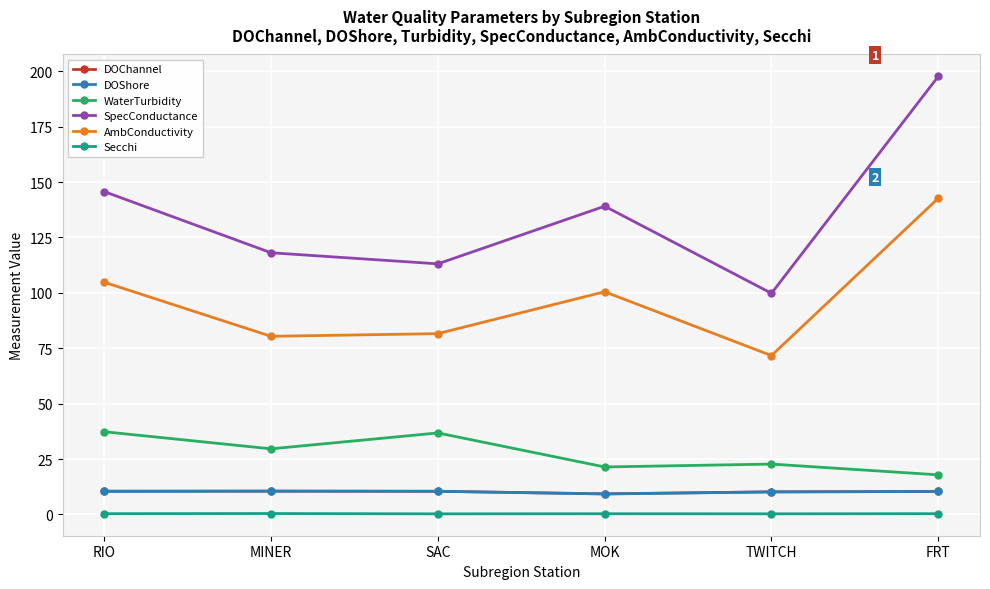

At how many categories does at least one series exceed 34?

6